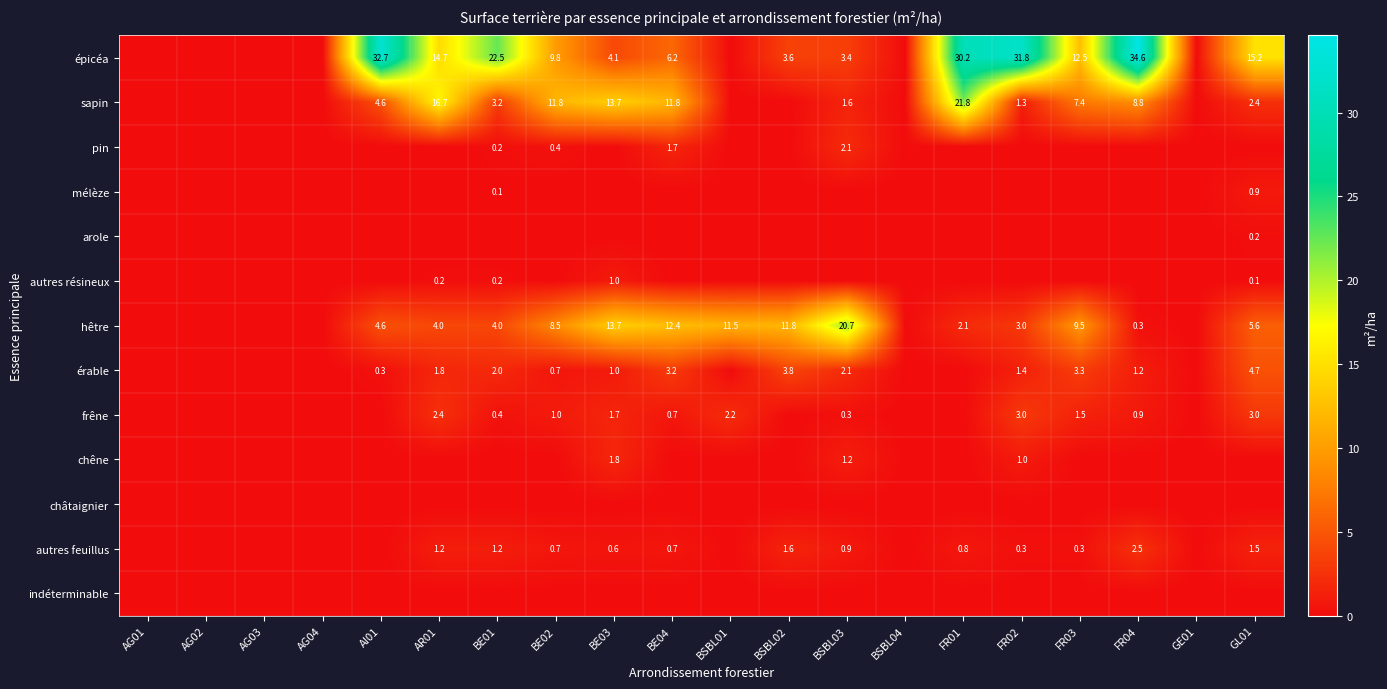

The value of érable at FR03 is 3.3. True or false?

True